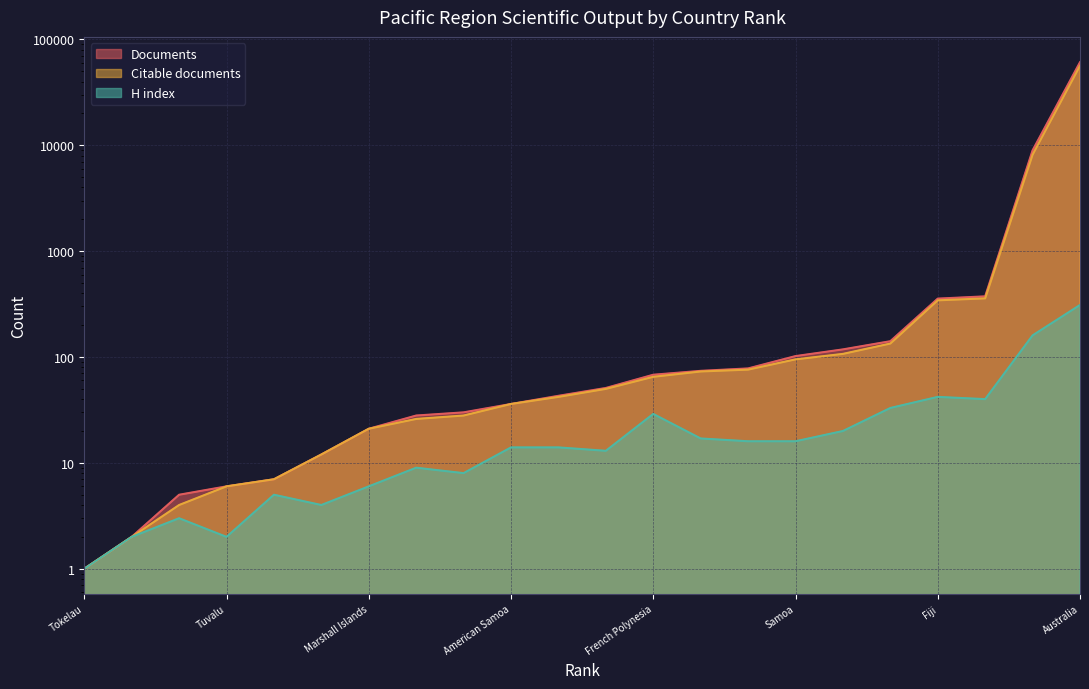

What is the highest value of the H index series?

310